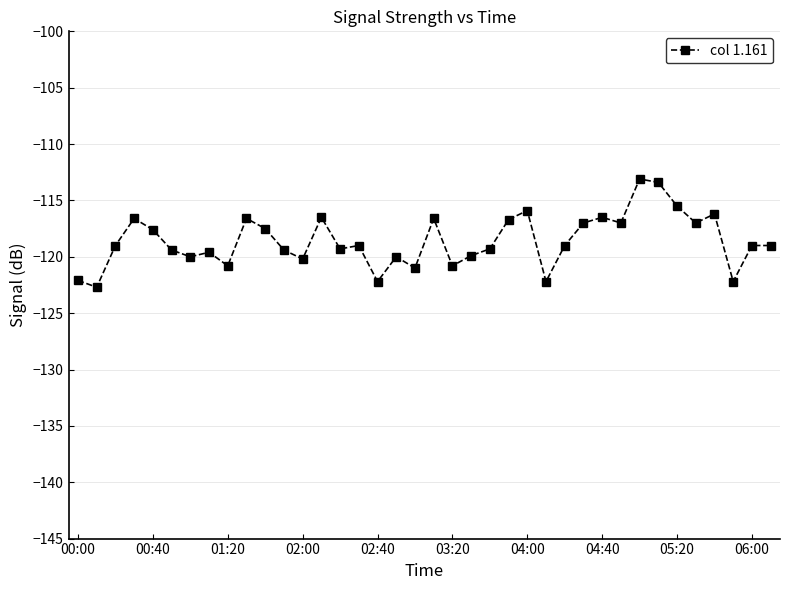

True or false: there are more than 0 points higher than both neighbors.

True